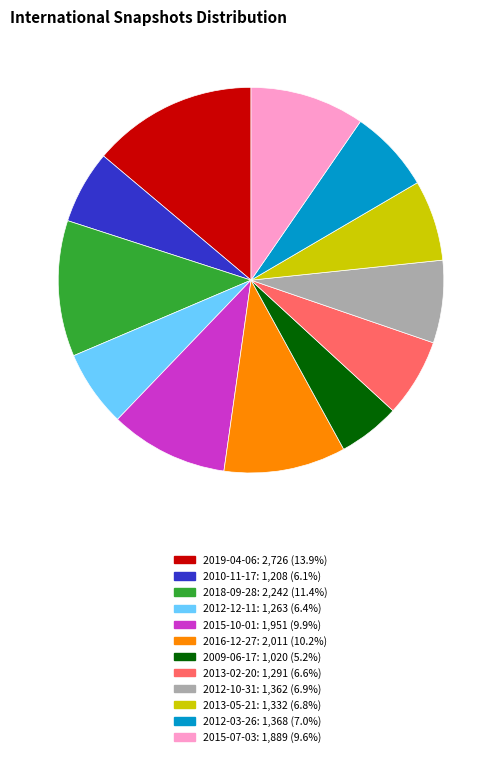

True or false: 2015-07-03 accounts for 17% of the total.

False